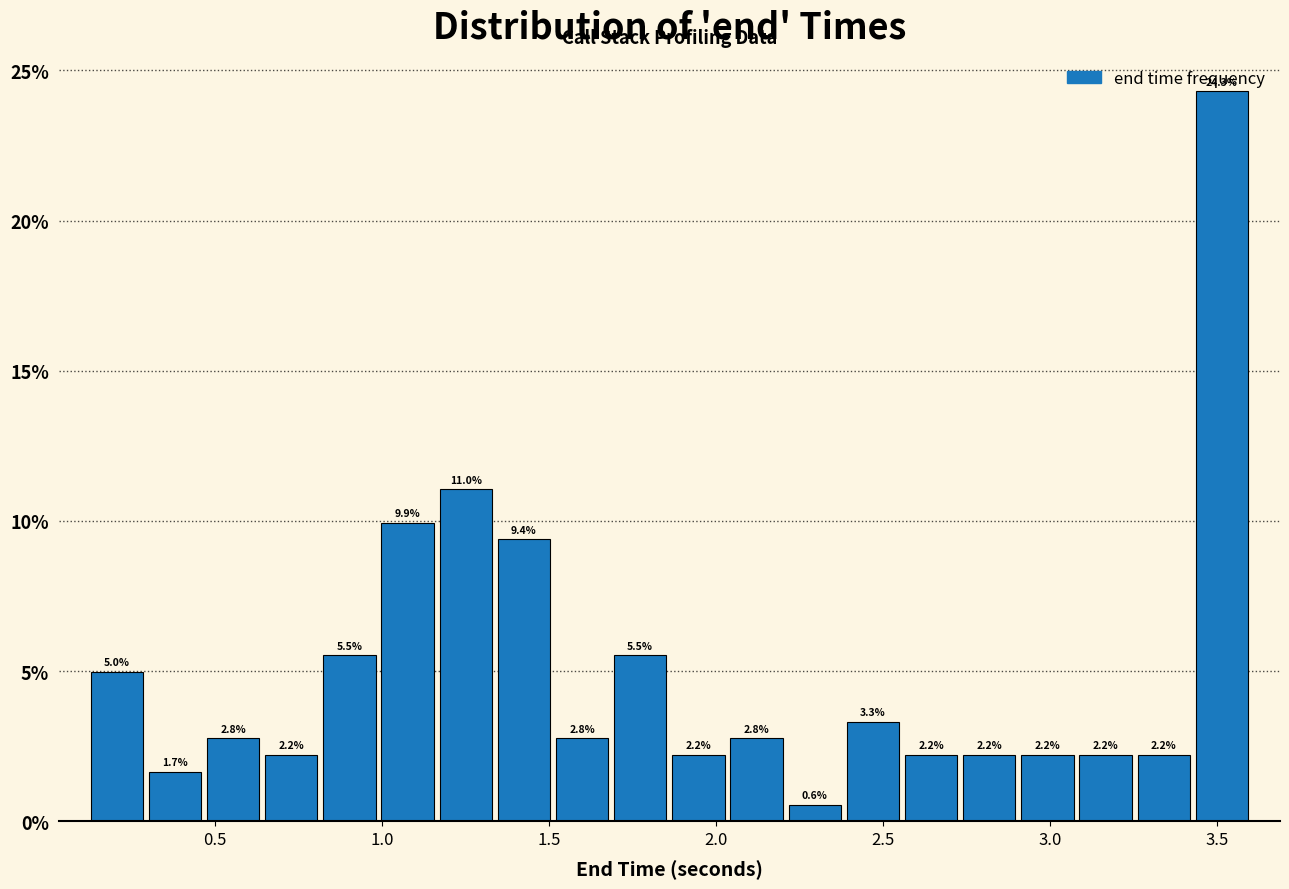

Around what value on the x-axis is the tallest bar? Give the approximate position of its centre, as read against the axis.

3.50